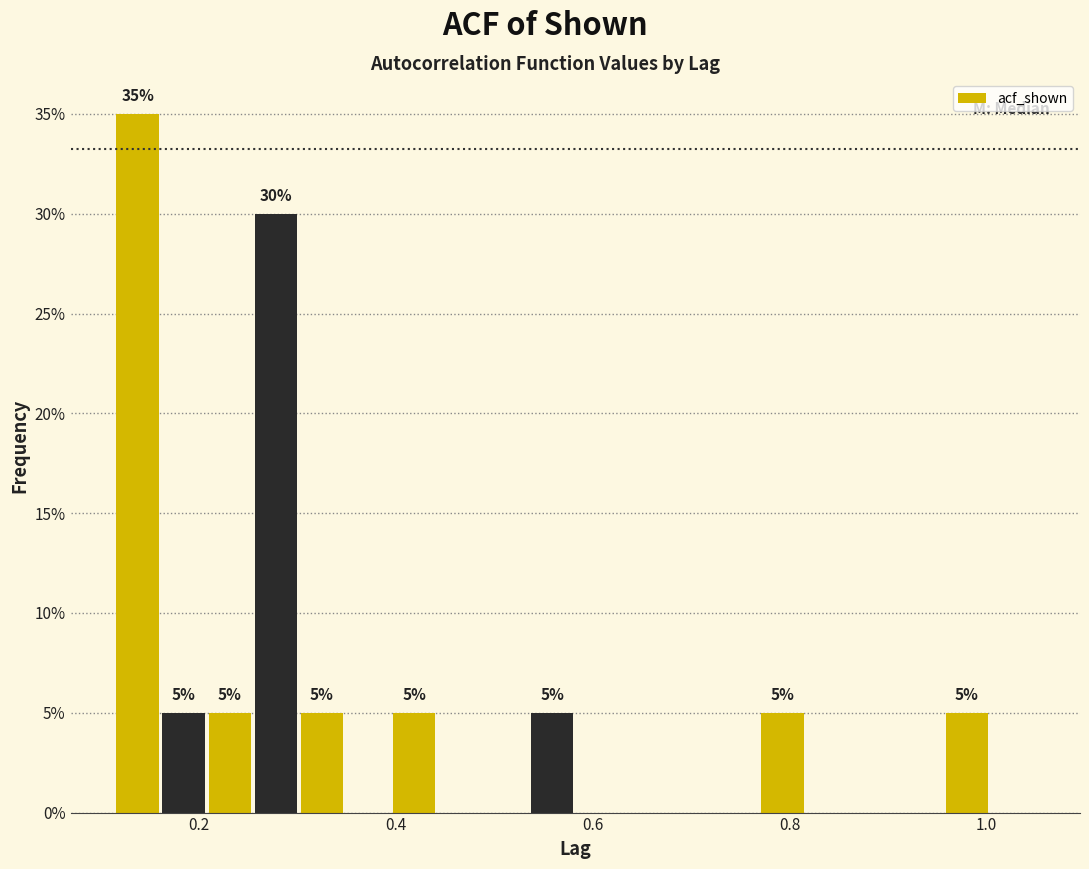

Around what value on the x-axis is the tallest bar? Give the approximate position of its centre, as read against the axis.

0.14